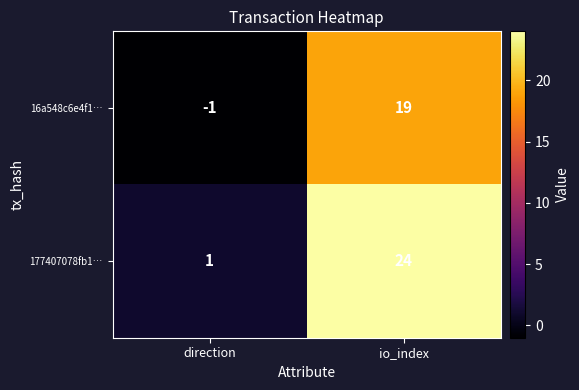

List the series in order of their peak value, lowest first.

16a548c6e4f1…, 177407078fb1…